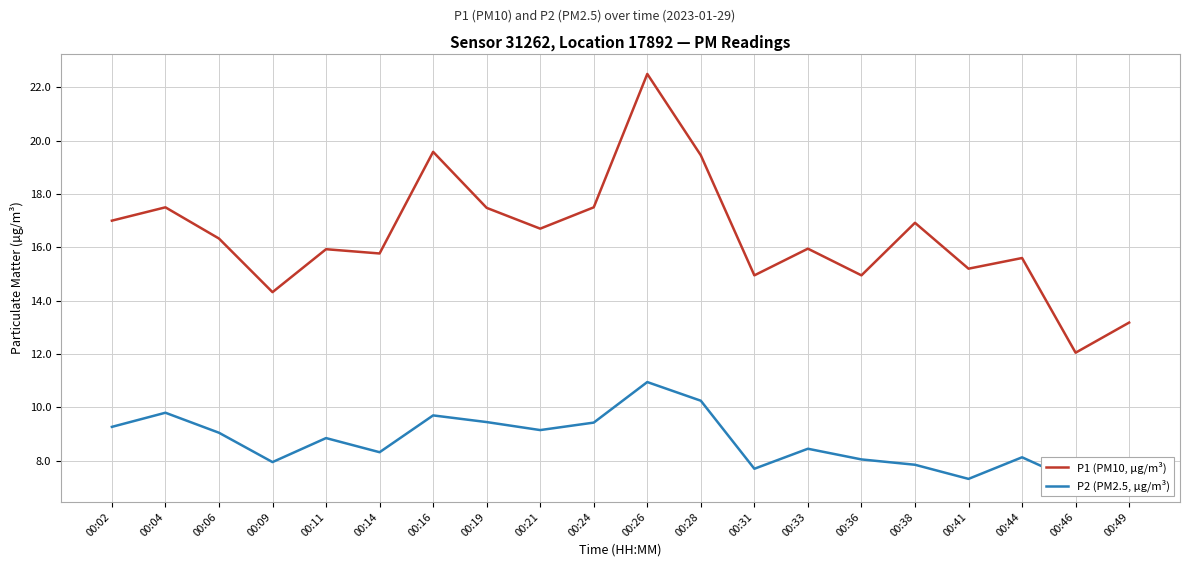

Where is the first local minimum for P2 (PM2.5, µg/m³)?

00:09